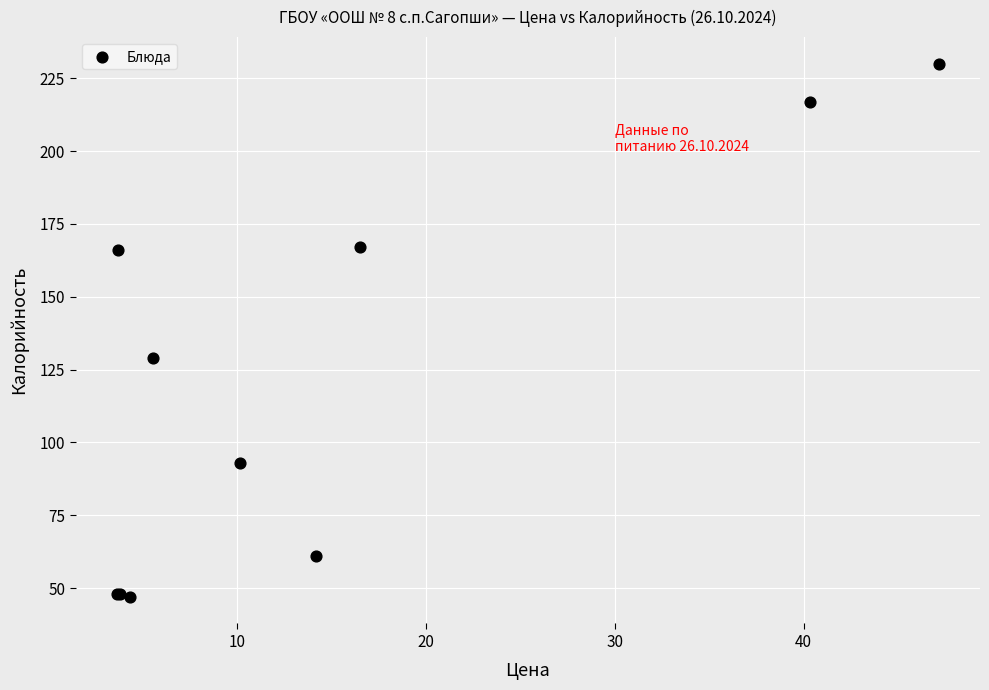

What Y value in the scatter plot is closest to 138?

129